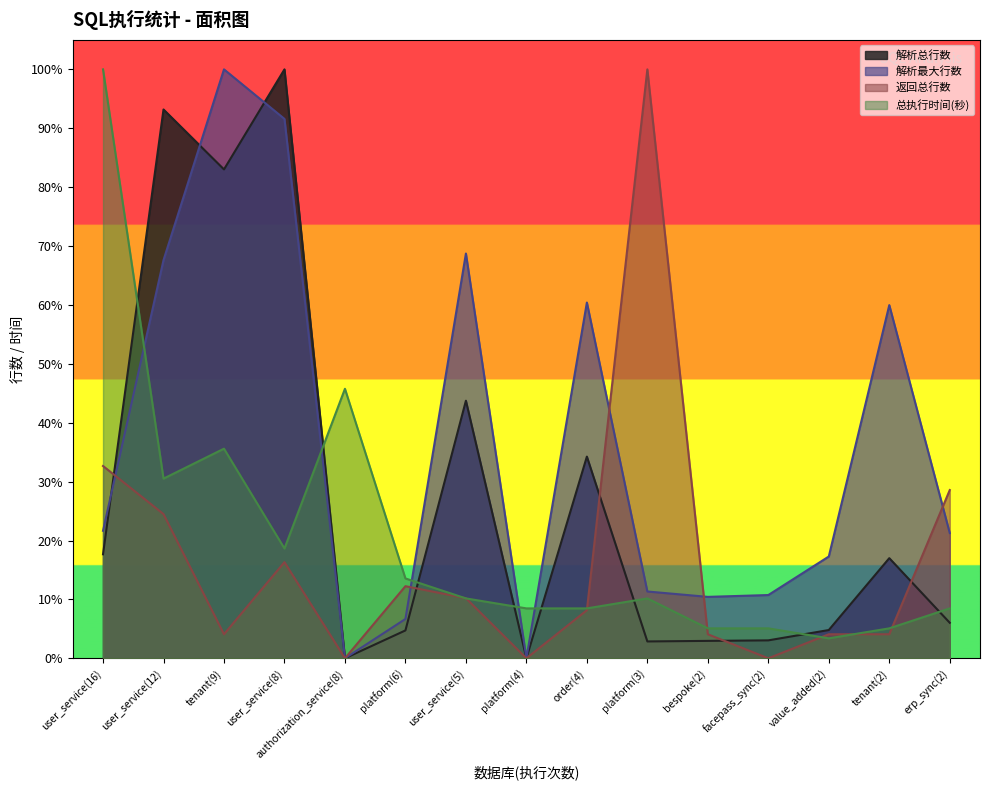

What is the spread (max minus min) of values at erp_sync(2)?

0.2